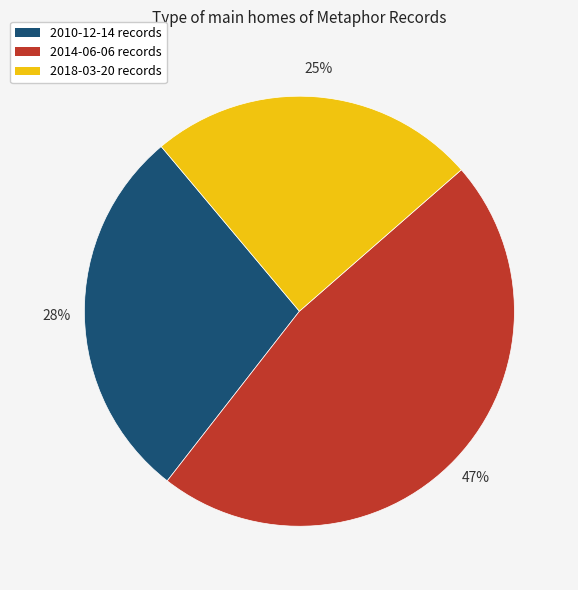

Is there a majority slice in this chart?

No